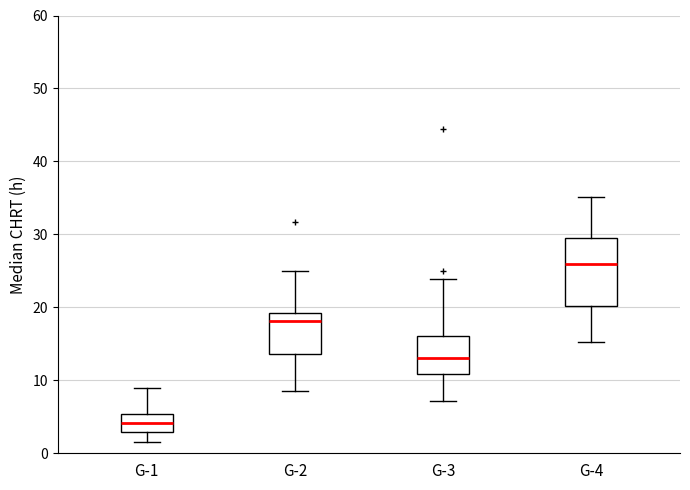

Which box's median line is the lowest?

G-1